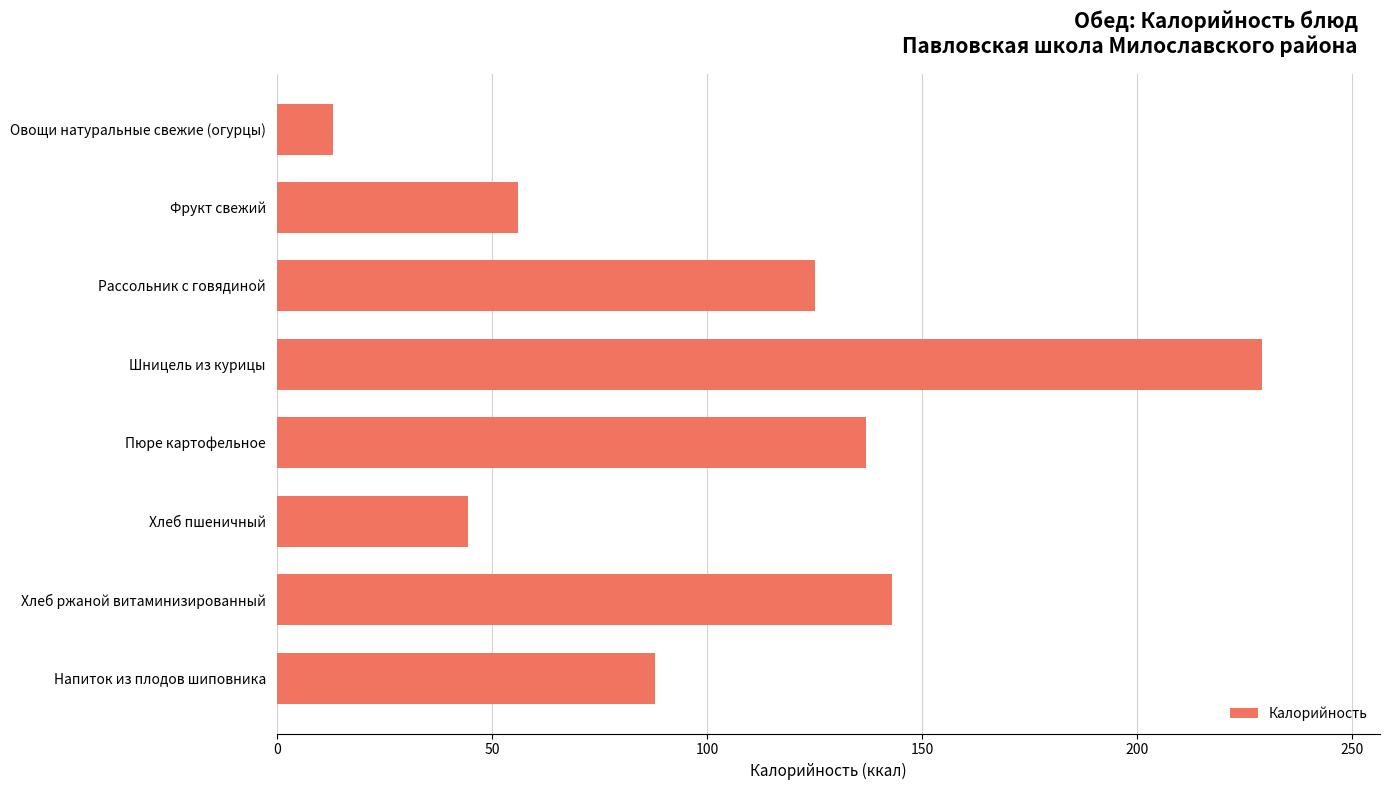

At which category does the chart reach its peak across all series?

Шницель из курицы